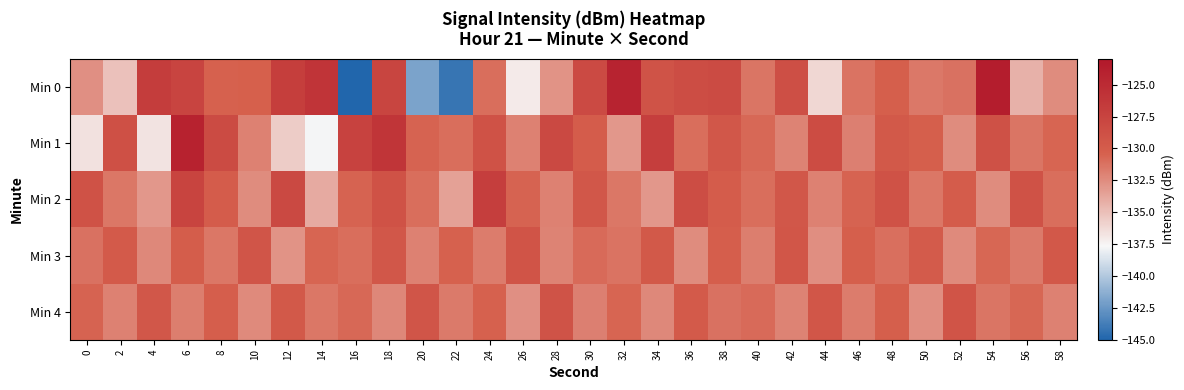

Which has a higher value, 46 or 58?

46